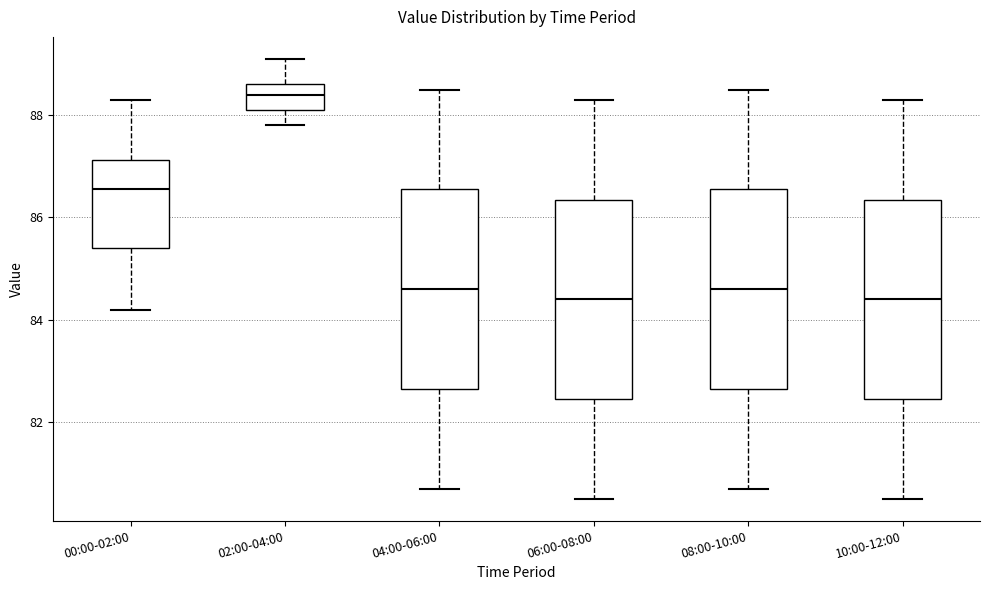

Reading left to right, read every box against the y-axis: the position of its median line, the range the box covers, and the ends of its whiskers. The values are not printed on the chart, so give them approximately, as read against the axis.

00:00-02:00: median 86.6, box 85.4 to 87.2, whiskers 84.2 to 88.4
02:00-04:00: median 88.4, box 88.2 to 88.6, whiskers 87.8 to 89.2
04:00-06:00: median 84.6, box 82.6 to 86.6, whiskers 80.8 to 88.6
06:00-08:00: median 84.4, box 82.4 to 86.4, whiskers 80.6 to 88.4
08:00-10:00: median 84.6, box 82.6 to 86.6, whiskers 80.8 to 88.6
10:00-12:00: median 84.4, box 82.4 to 86.4, whiskers 80.6 to 88.4